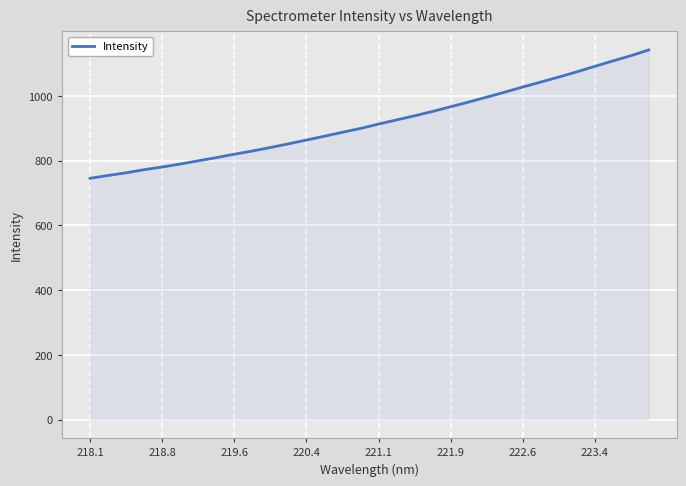

What is the difference between the maximum and minimum values?

396.5